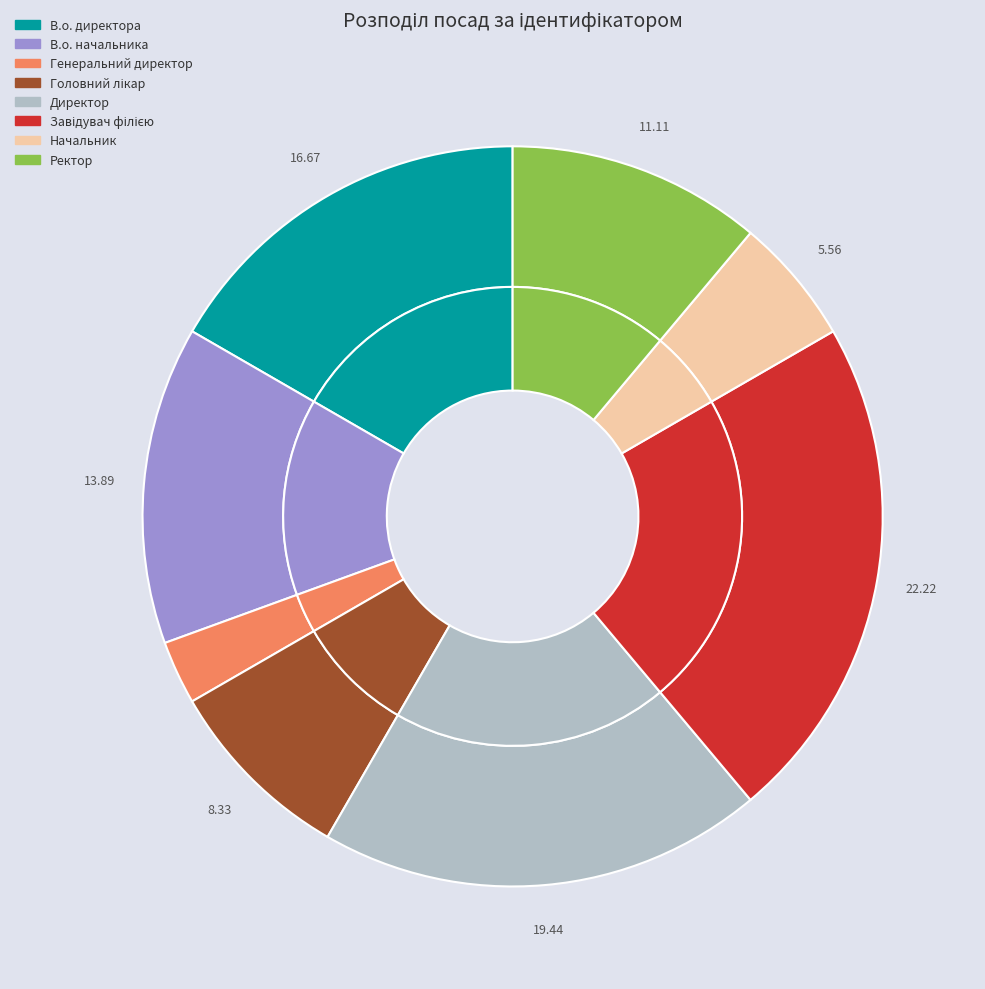

True or false: Начальник accounts for 6% of the total.

True